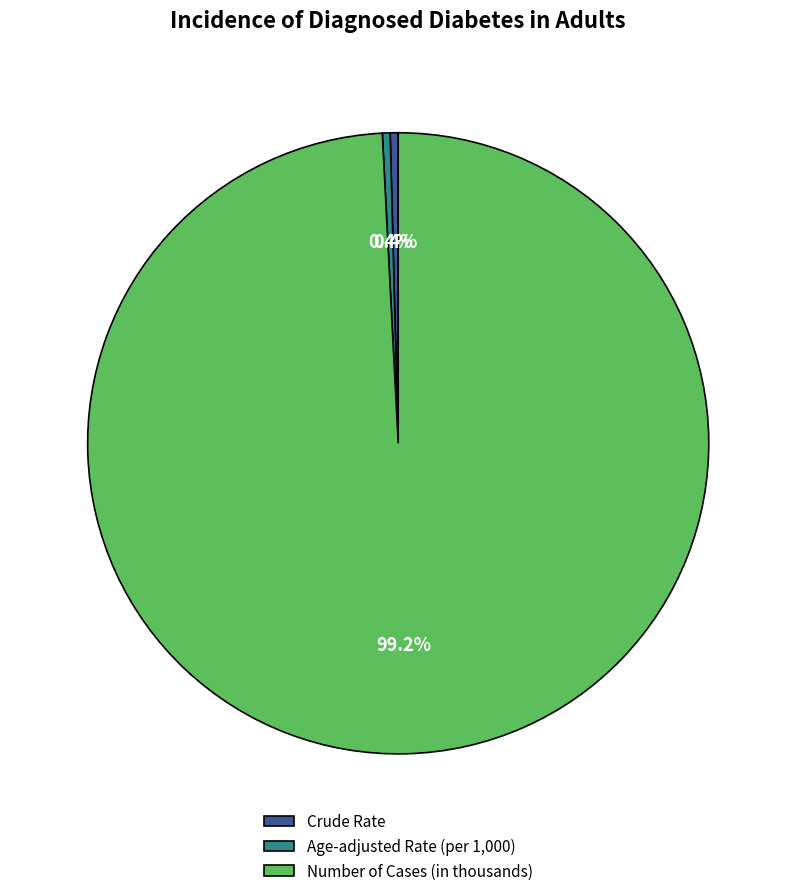

Is it true that Crude Rate is 0% of the pie?

True